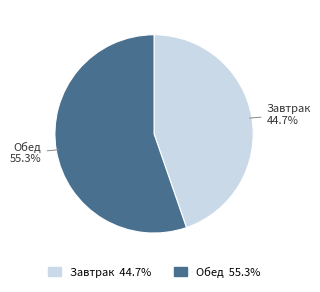

How many slices are in this pie chart?

2